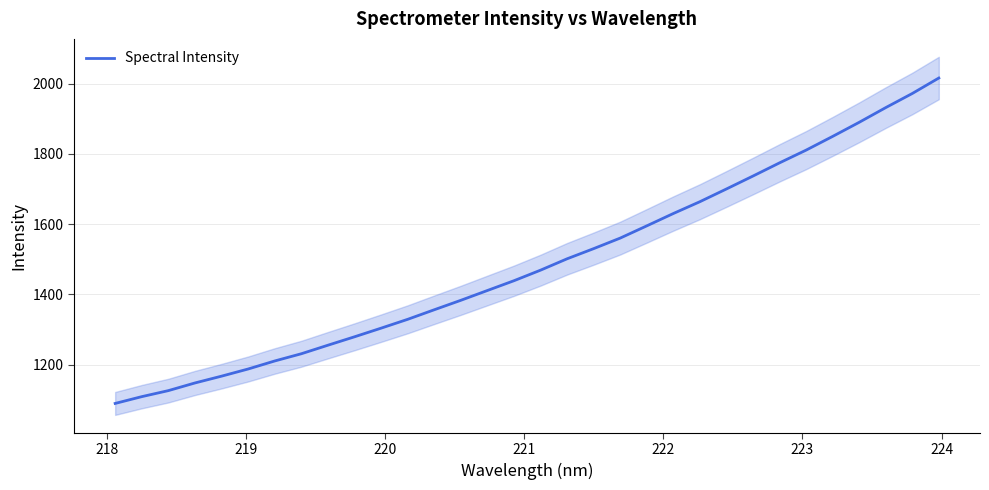

Reading left to right, extract all data points from this chart.

1089.1	1108.4	1125.6	1147.5	1166.8	1187.2	1210.1	1230.7	1255.0	1279.0	1303.6	1328.8	1356.0	1383.0	1410.9	1438.8	1468.9	1501.3	1530.2	1560.3	1595.1	1630.3	1664.0	1700.2	1737.1	1774.6	1810.9	1850.0	1890.2	1932.1	1972.3	2016.3